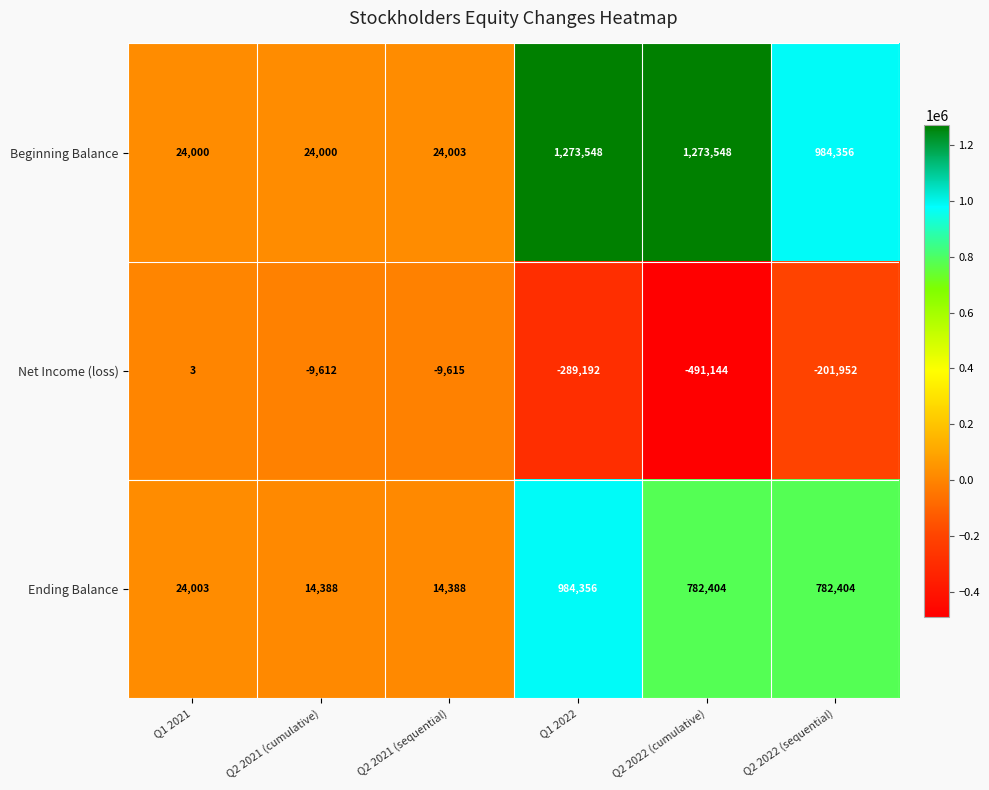

At which label does Ending Balance reach its peak?

Q1 2022